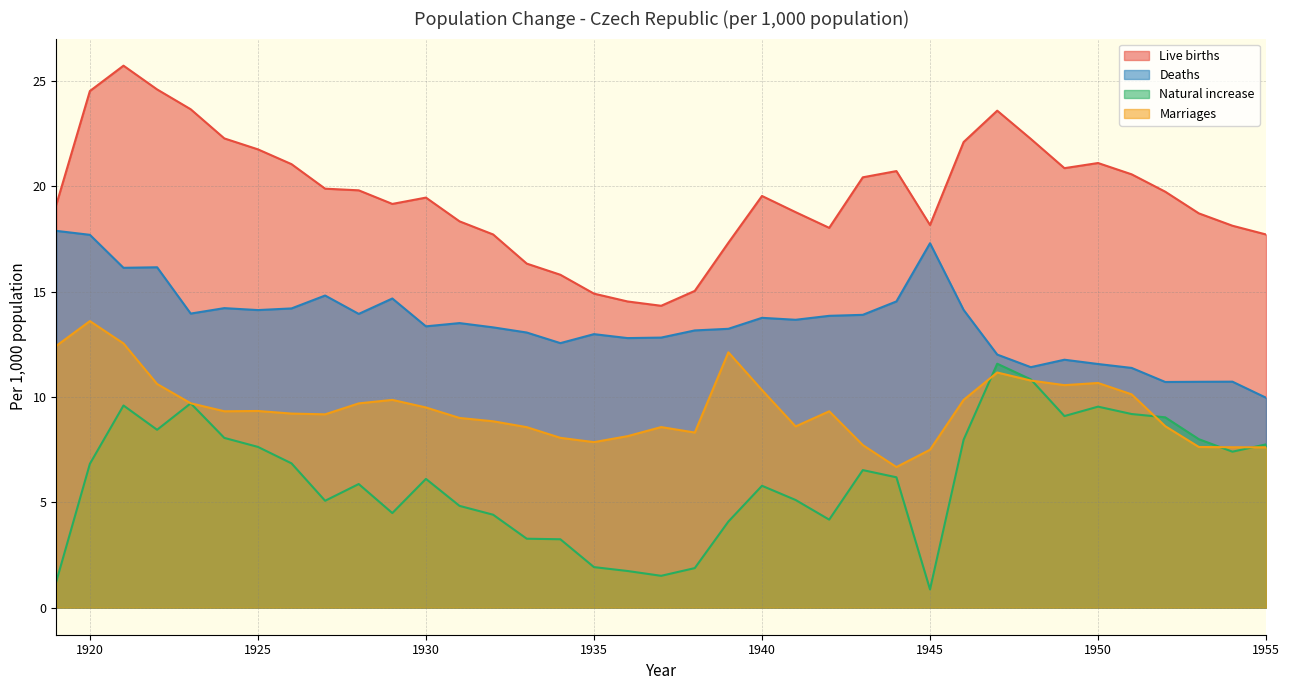

What is the value of the Marriages point at the 31st from the left?

10.6